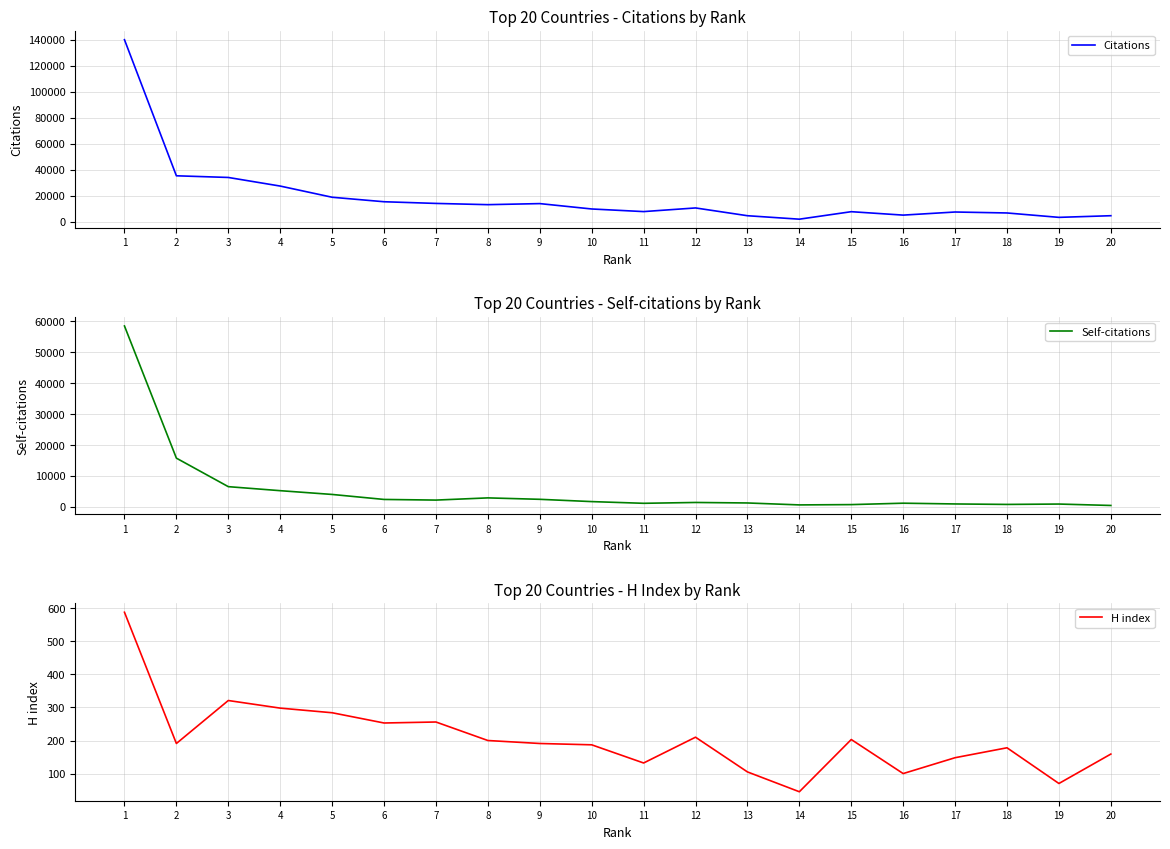

How many data points in Self-citations are above 1655?

9